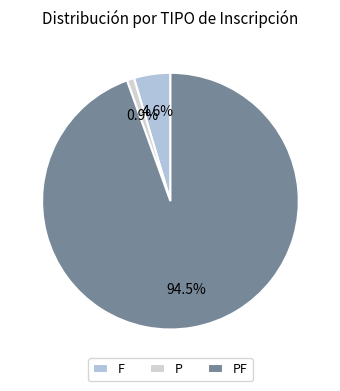

Rank the categories by value from highest to lowest.

PF, F, P